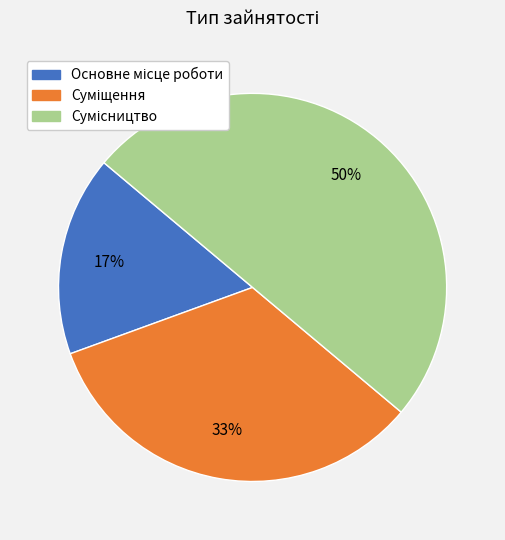

To the nearest percent, what is the average slice percentage?

33%